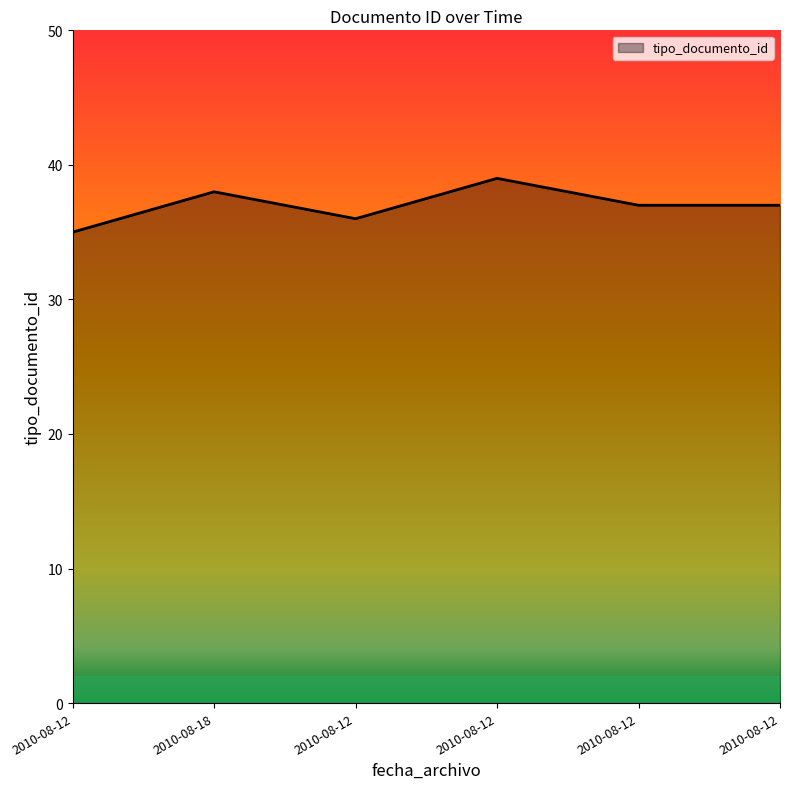

How many categories are shown in the chart?

6